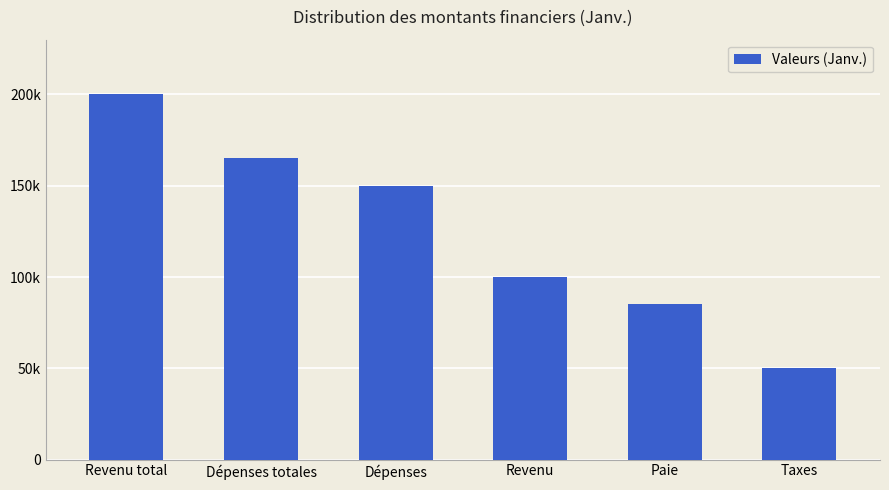

What is the difference between the second highest and second lowest values?

80000